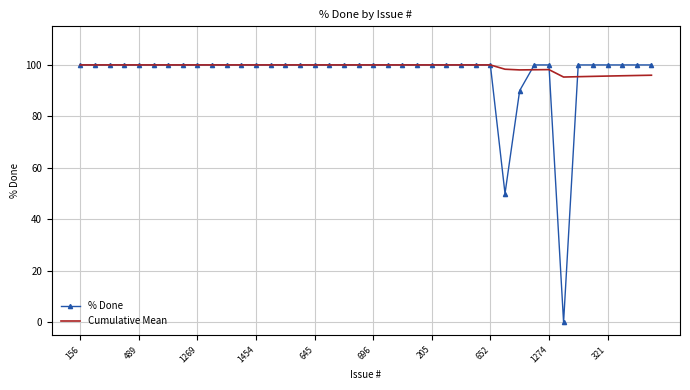

What is the maximum value shown in the chart?

100.0